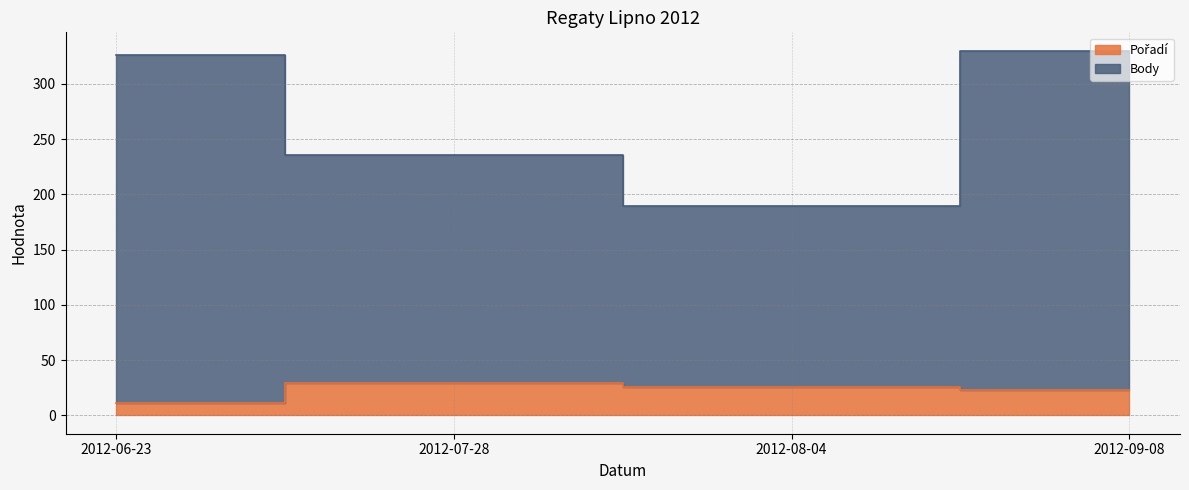

What is the difference between the maximum and second lowest values in the Pořadí series?

6